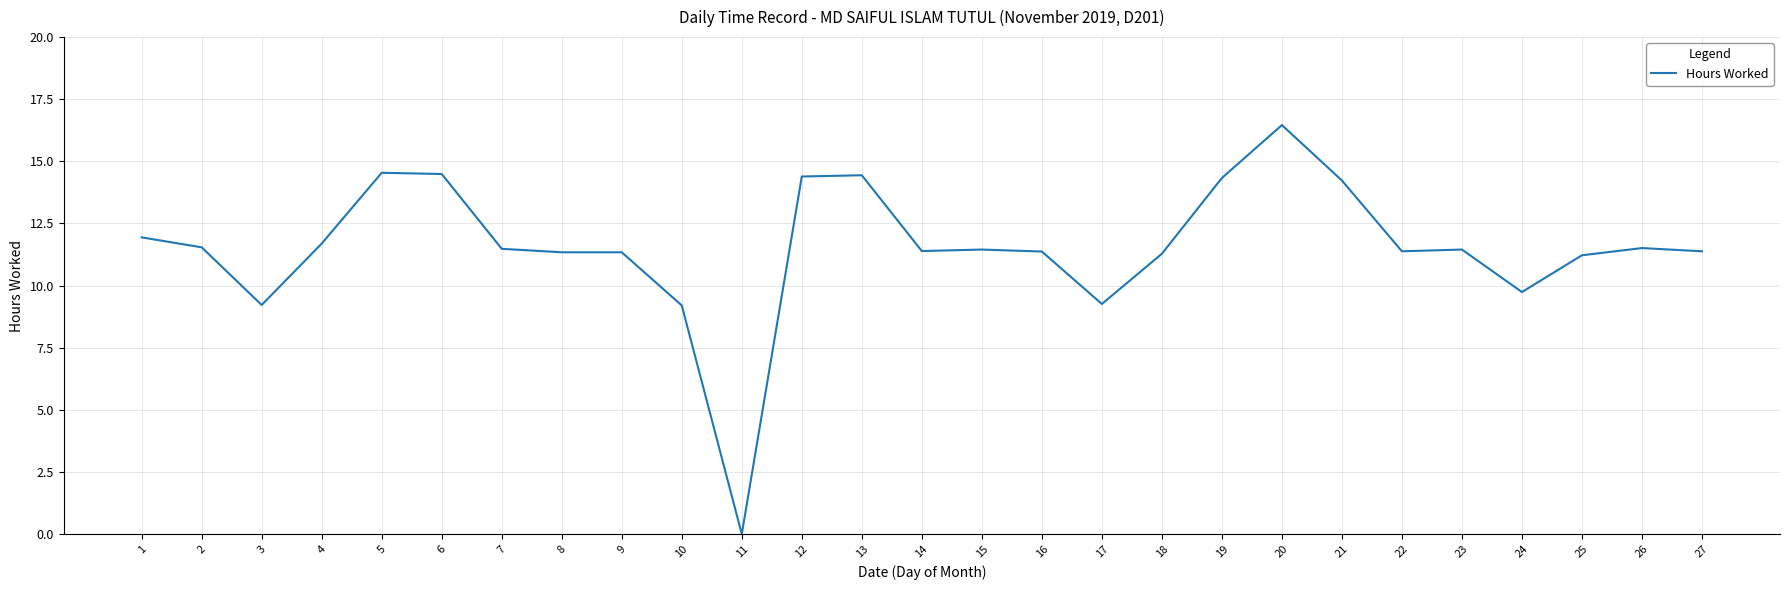

Where is the first local minimum?

3